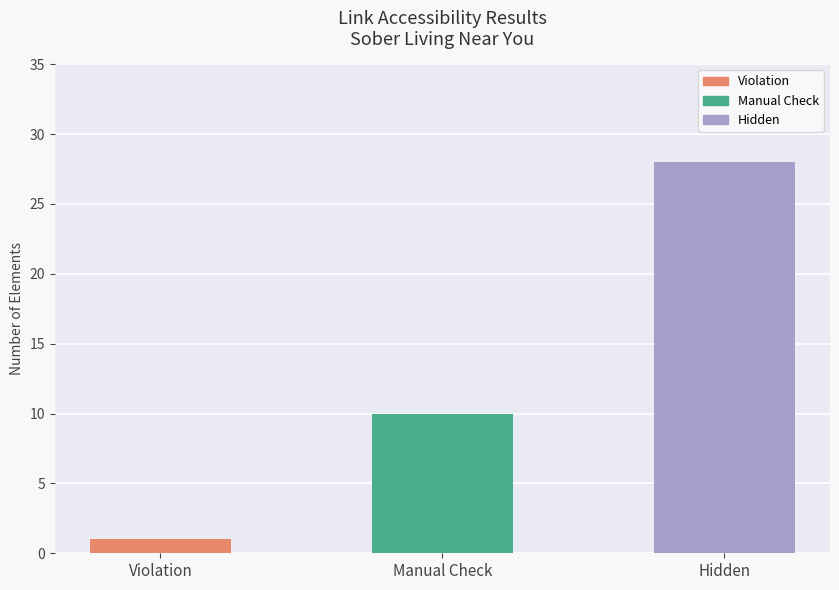

Are the bars grouped side by side (vs. stacked)?

No